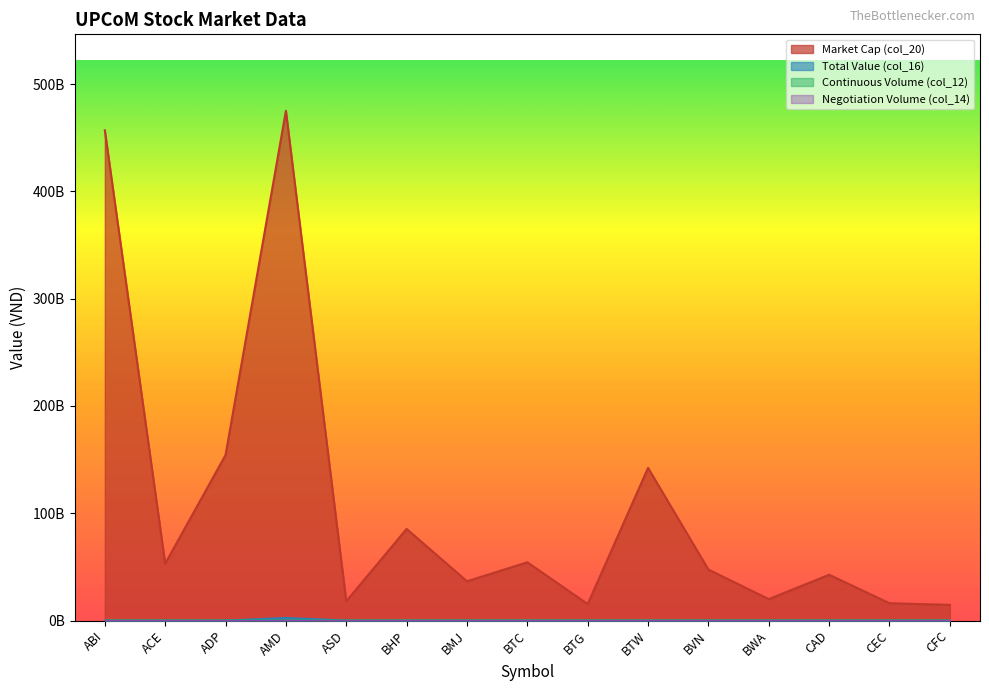

True or false: Continuous Volume (col_12) has a value of -88544 at BHP.

False